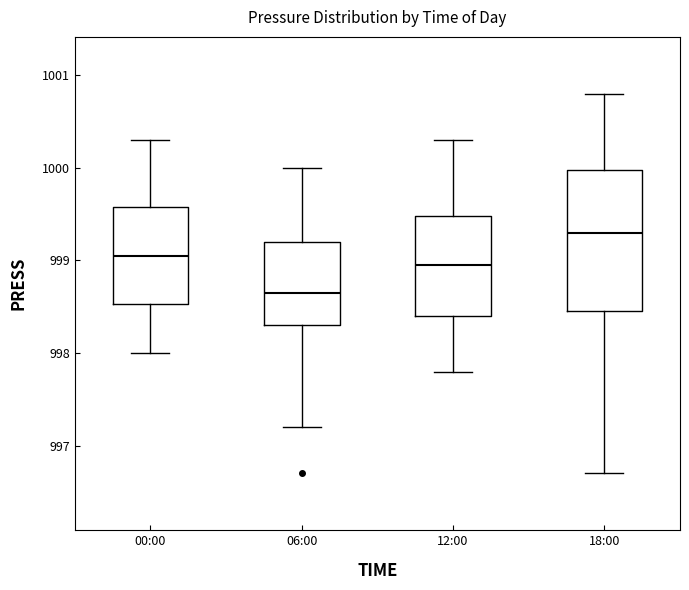

Where does the median line of the box for 06:00 sit on the y-axis? The values are not printed on the chart, so give them approximately, as read against the axis.

998.7